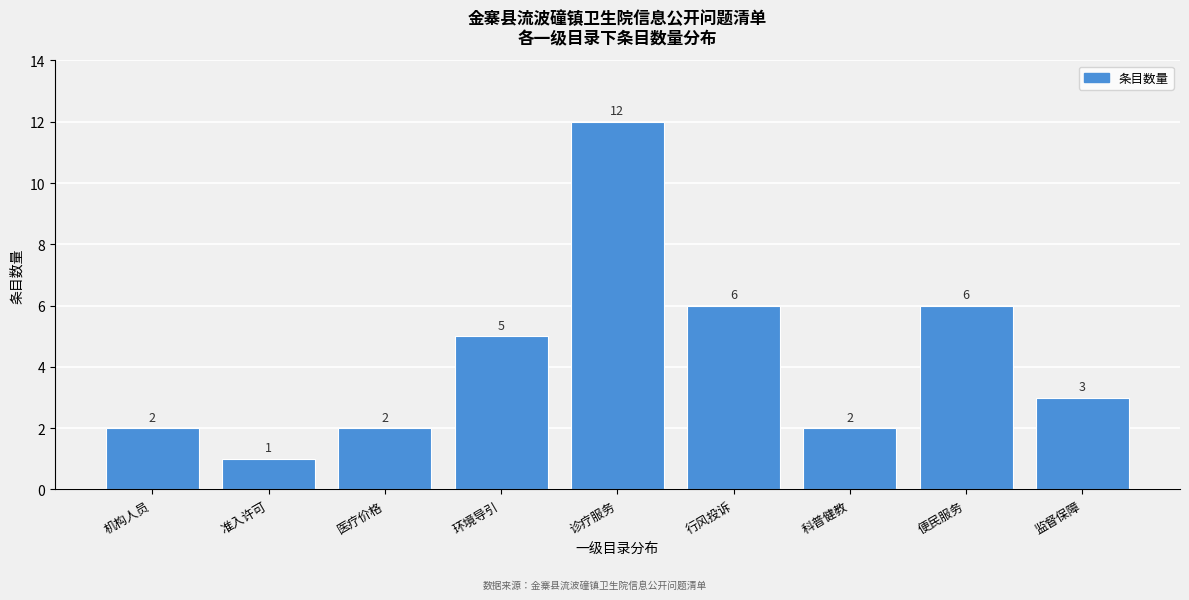

Reading left to right, extract all data points from this chart.

机构人员=2	准入许可=1	医疗价格=2	环境导引=5	诊疗服务=12	行风投诉=6	科普健教=2	便民服务=6	监督保障=3